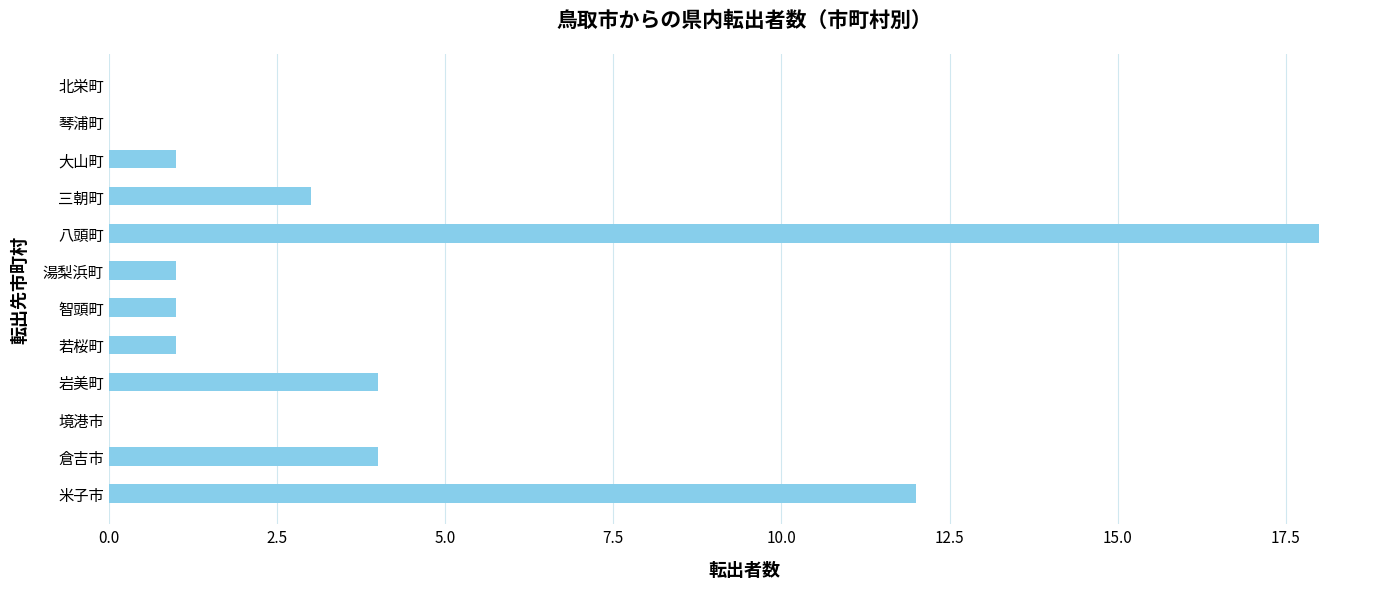

Where is the data nearest to the value 9?

米子市